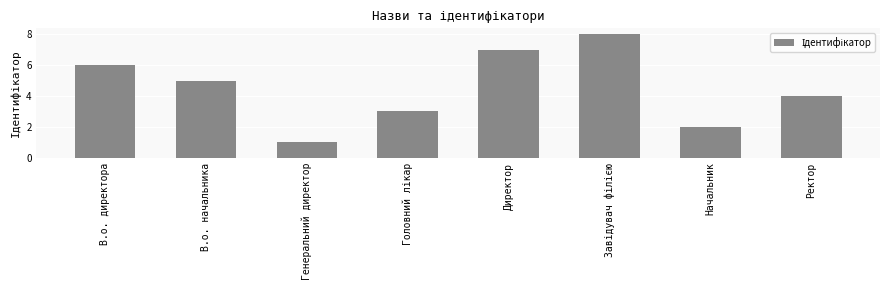

What value does the data have at Генеральний директор?

1